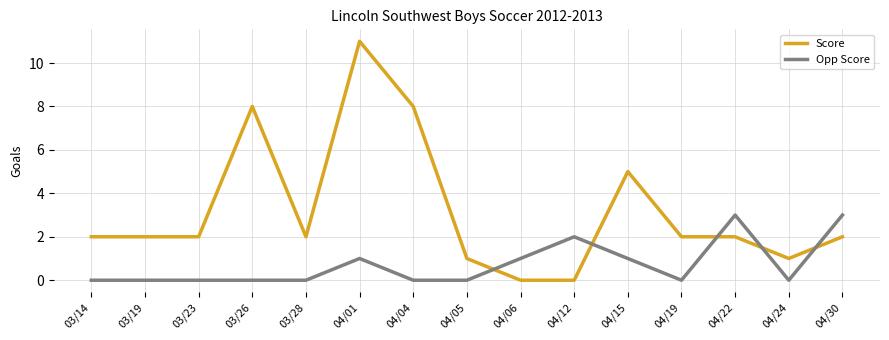

Rank the series by their average value, from highest to lowest.

Score, Opp Score